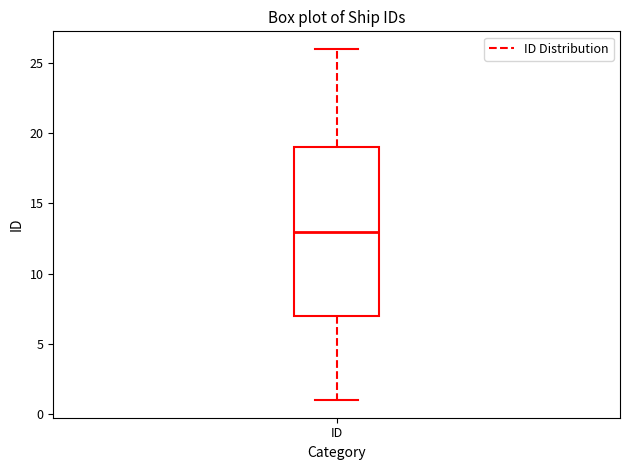

Read this box plot against the y-axis: the position of the median line, the range covered by the box, and the ends of both whiskers. The values are not printed on the chart, so give them approximately, as read against the axis.

median 13, box 7 to 19, whiskers 1 to 26